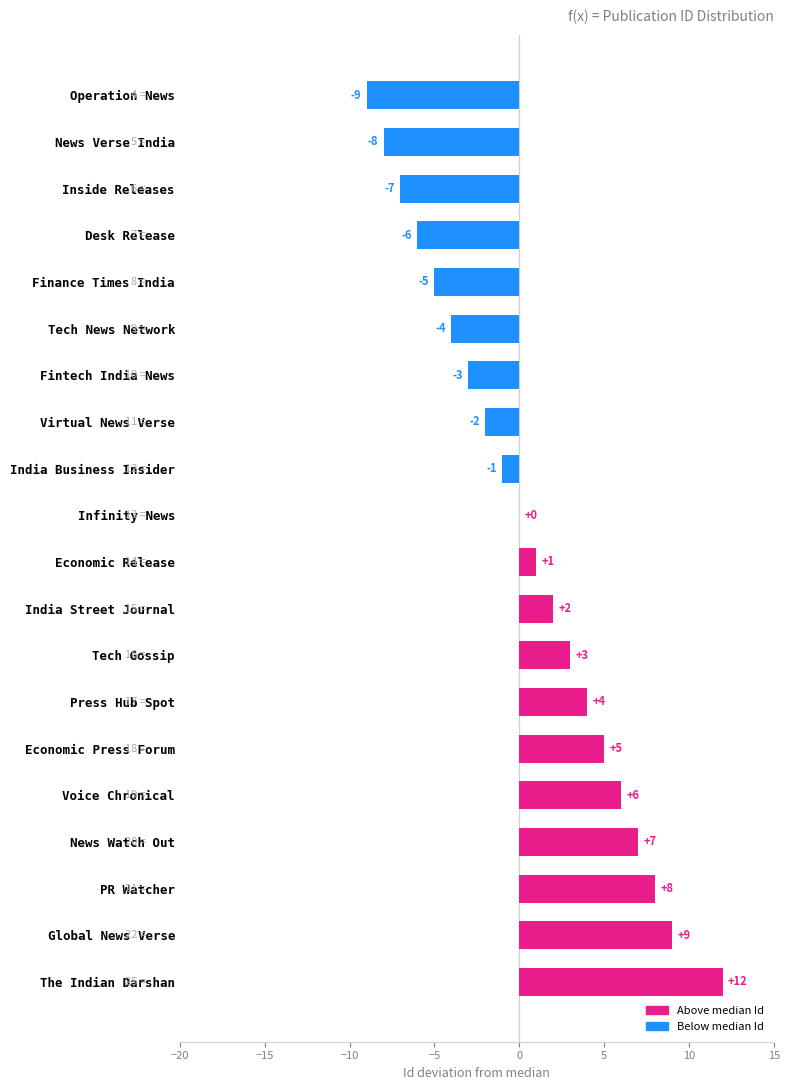

Reading bottom to top, transcribe all the data shown in this chart.

The Indian Darshan=12	Global News Verse=9	PR Watcher=8	News Watch Out=7	Voice Chronical=6	Economic Press Forum=5	Press Hub Spot=4	Tech Gossip=3	India Street Journal=2	Economic Release=1	Infinity News=0	India Business Insider=-1	Virtual News Verse=-2	Fintech India News=-3	Tech News Network=-4	Finance Times India=-5	Desk Release=-6	Inside Releases=-7	News Verse India=-8	Operation News=-9